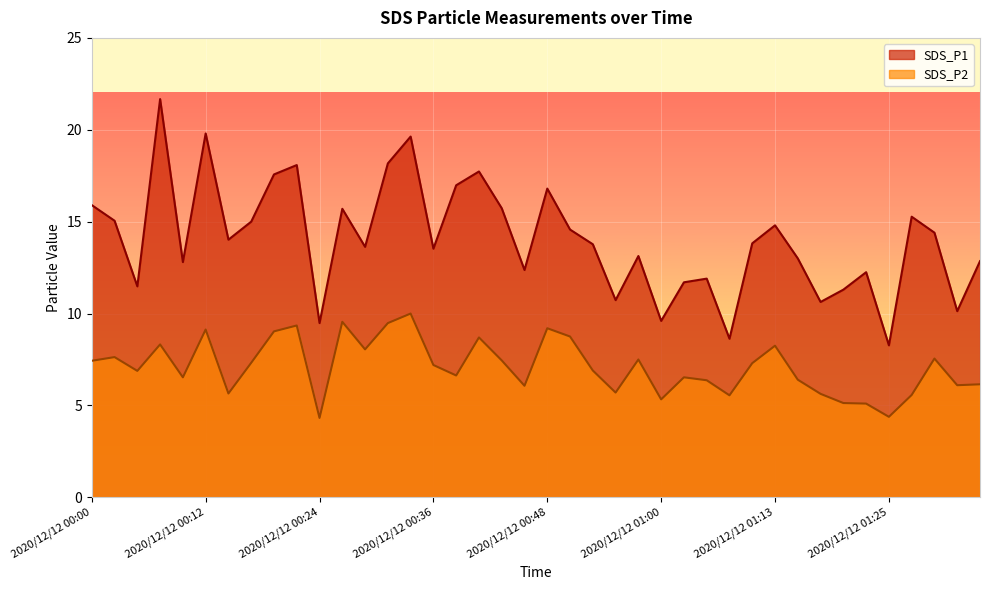

What is the average value of the SDS_P2 series?

7.1